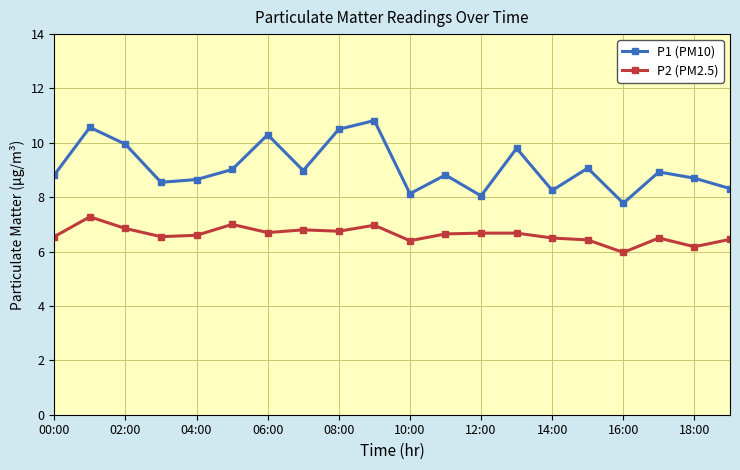

What is the smallest value displayed?

6.0